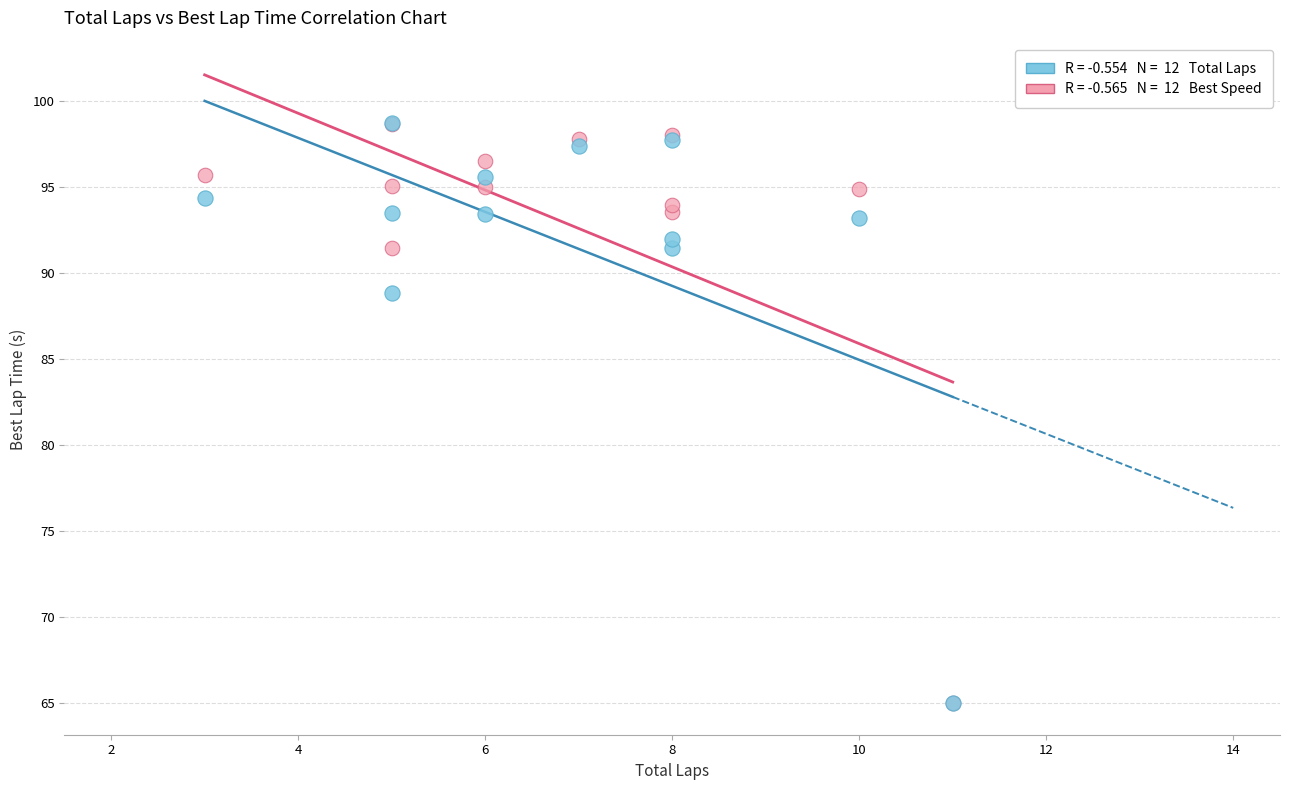

Across all series, what Y value is closest to 81?

88.9